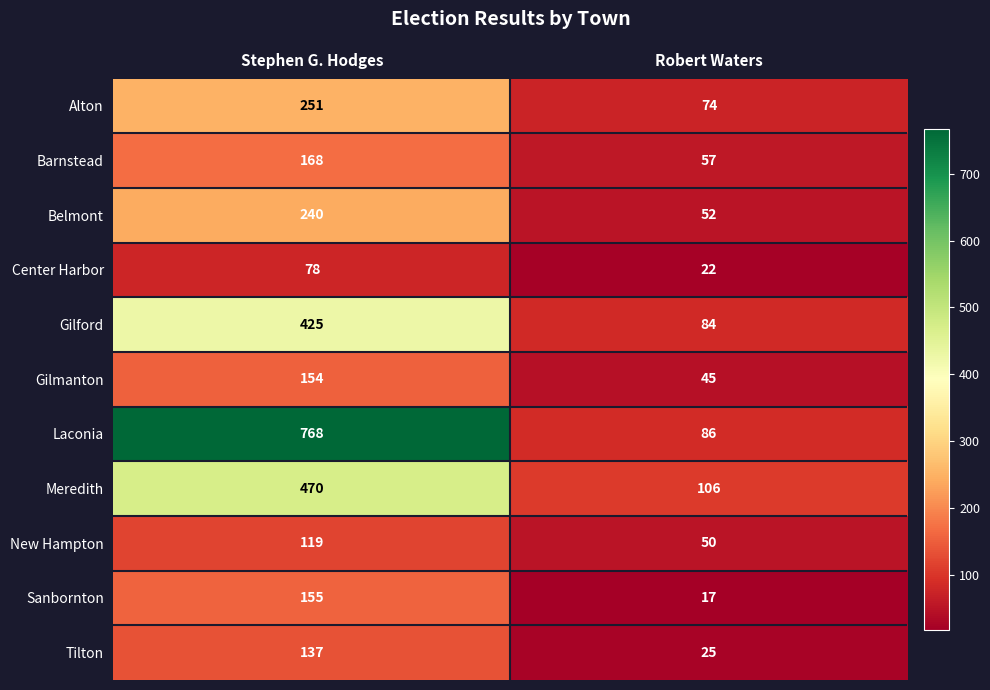

What is the total value across all series at Robert Waters?

618